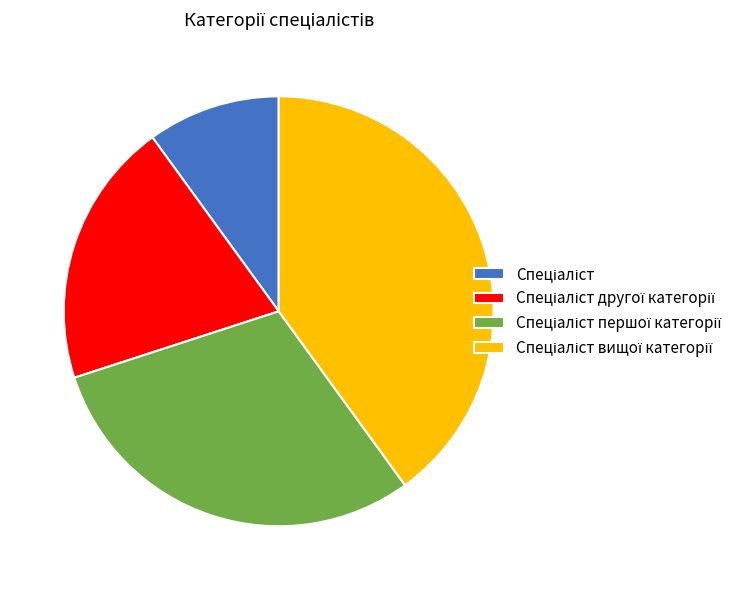

Is there a majority slice in this chart?

No